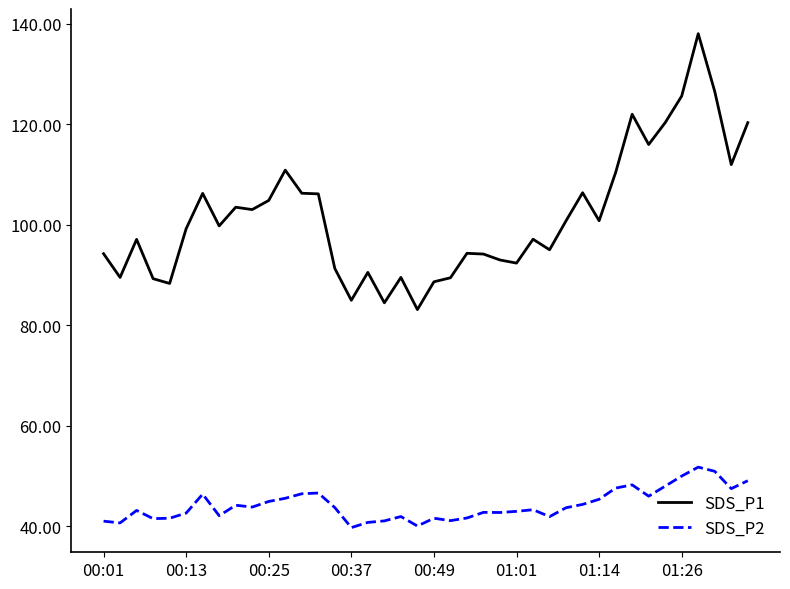

Rank the series by their maximum value, from highest to lowest.

SDS_P1, SDS_P2